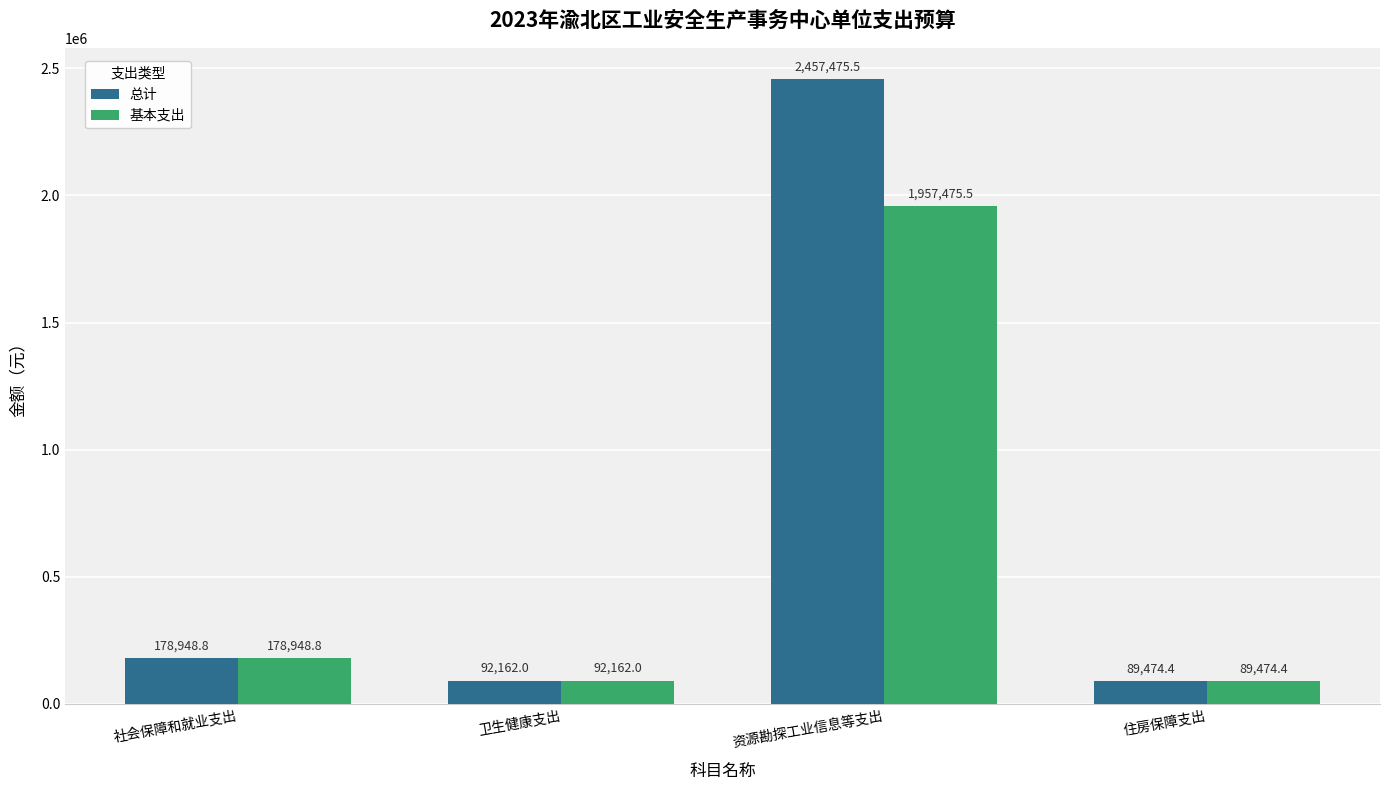

At which category is the sum across all series the highest?

资源勘探工业信息等支出